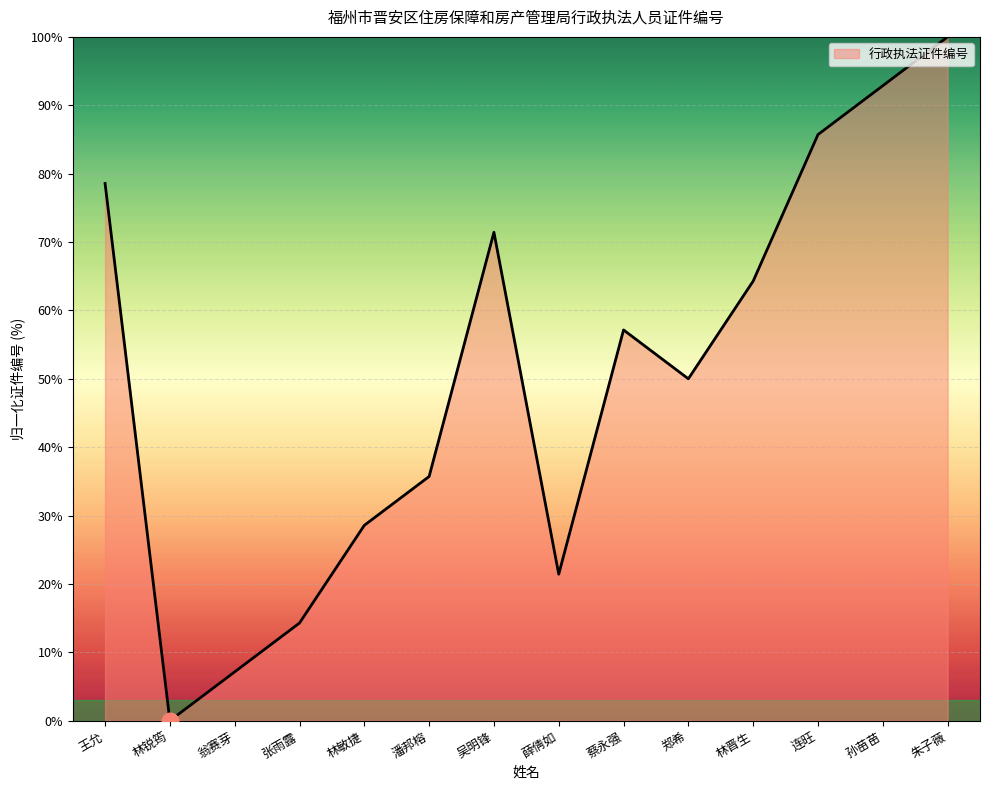

Does the chart display data point markers on the line(s)?

No